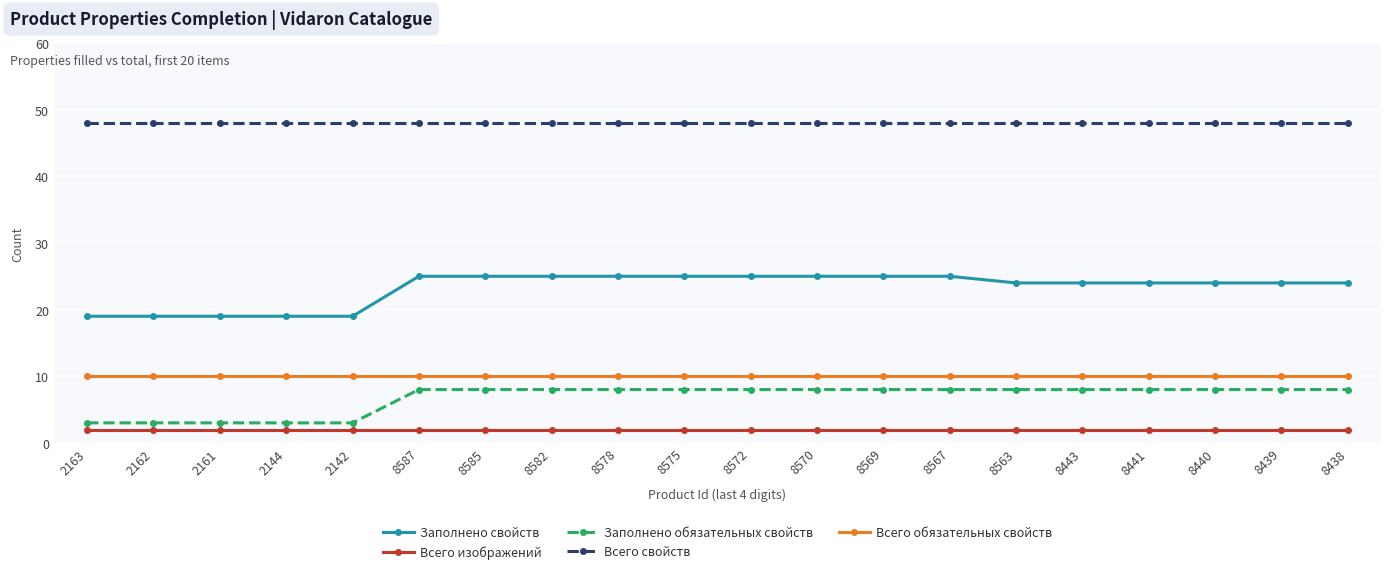

Is it true that Всего свойств equals 48 at 8563?

True